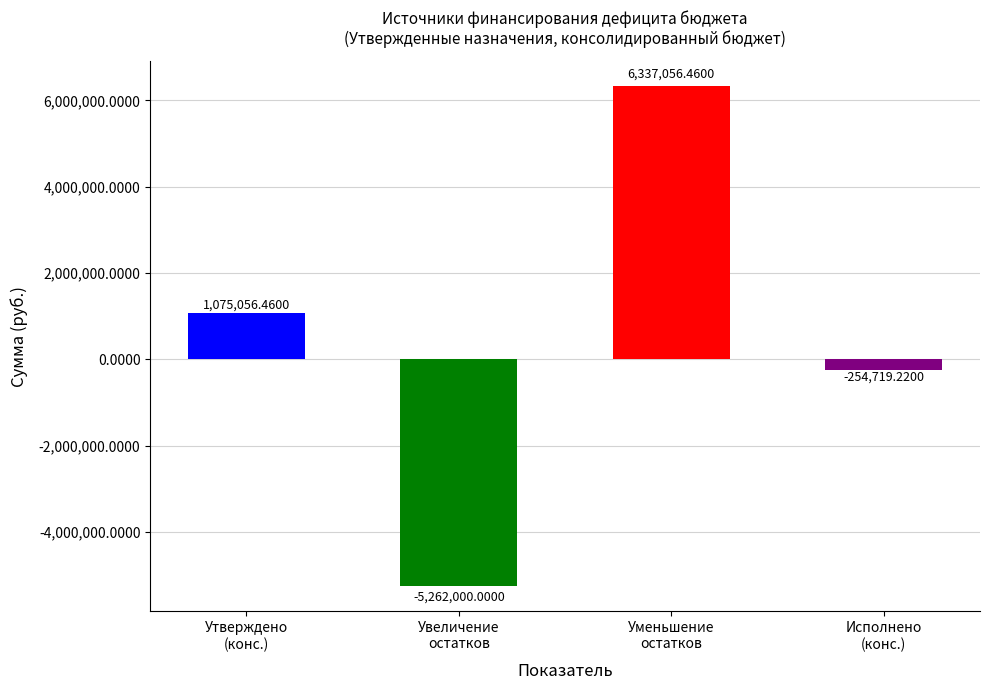

True or false: the data shows 6337056.5 at Уменьшение
остатков.

True